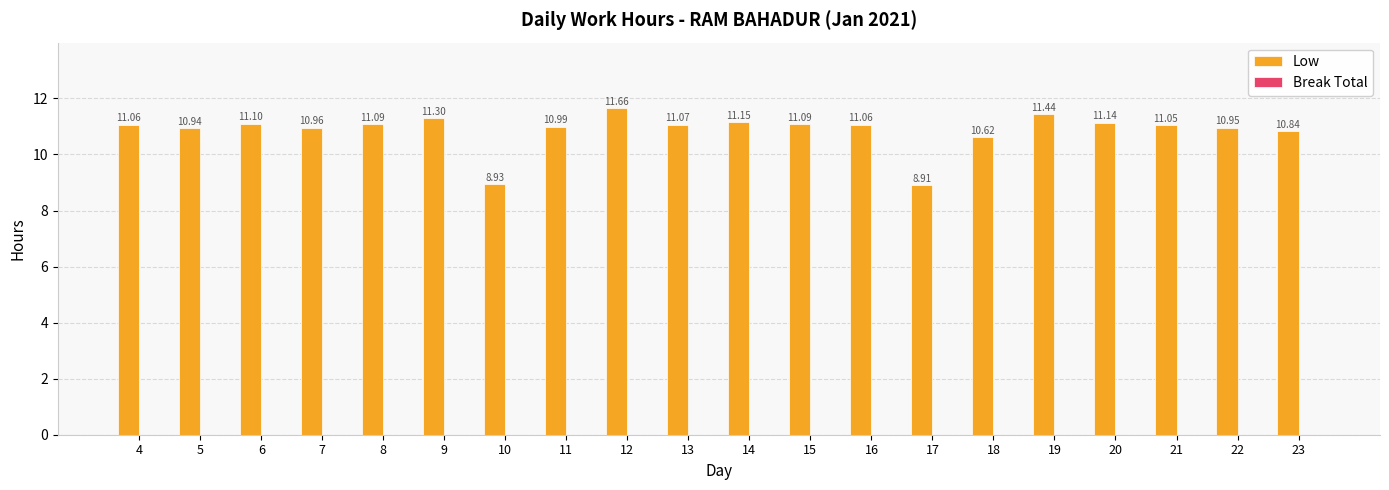

Approximately how many times larger is the value at 19 compared to 10?

1.3